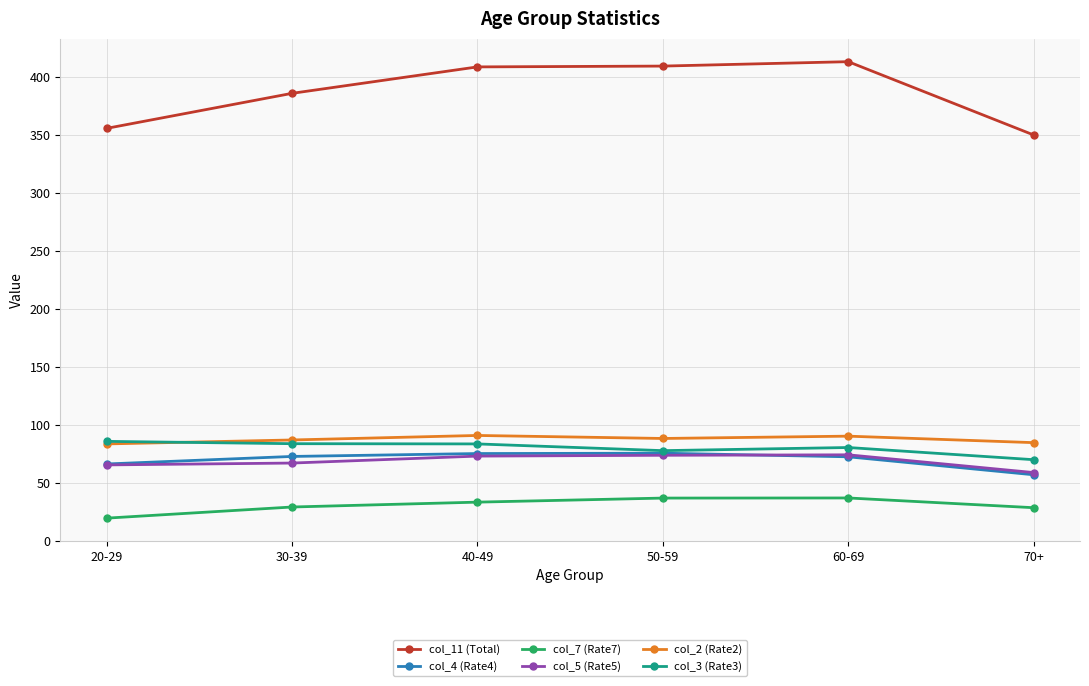

What is the label of the 6th point from the left?

70+